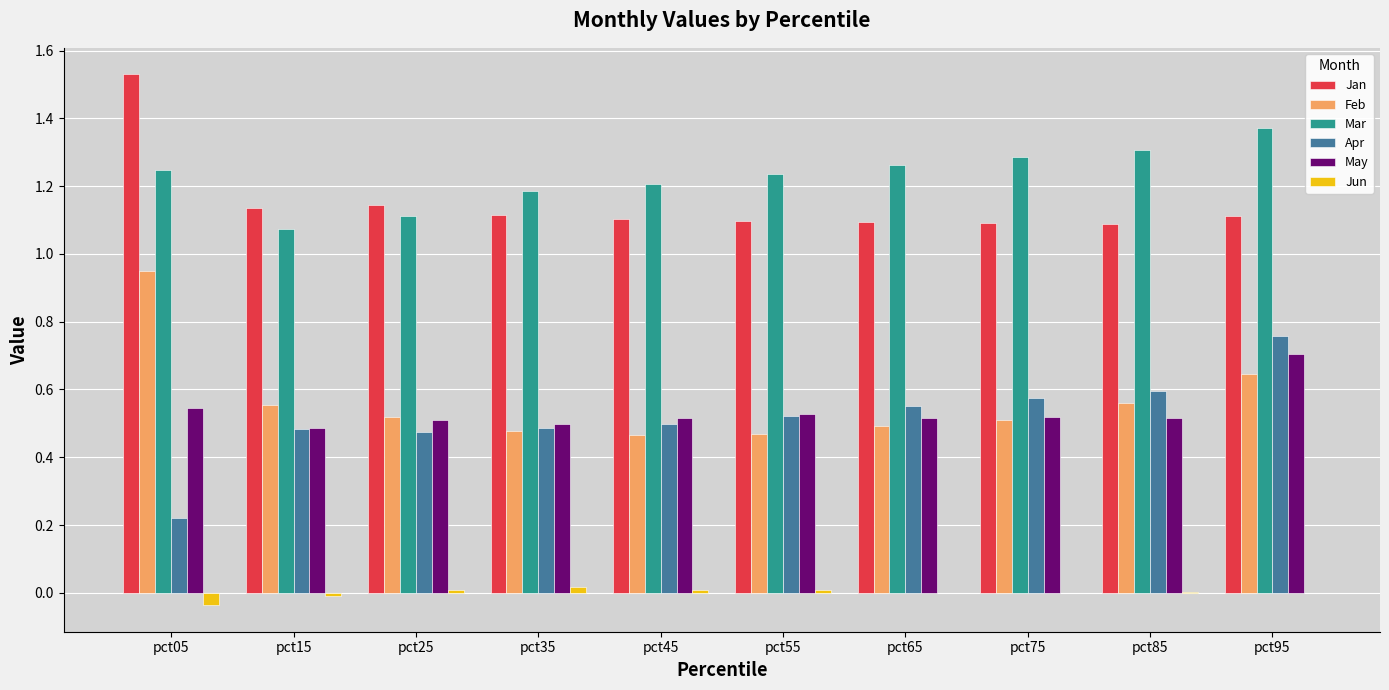

Which category has the highest value across all series?

pct05